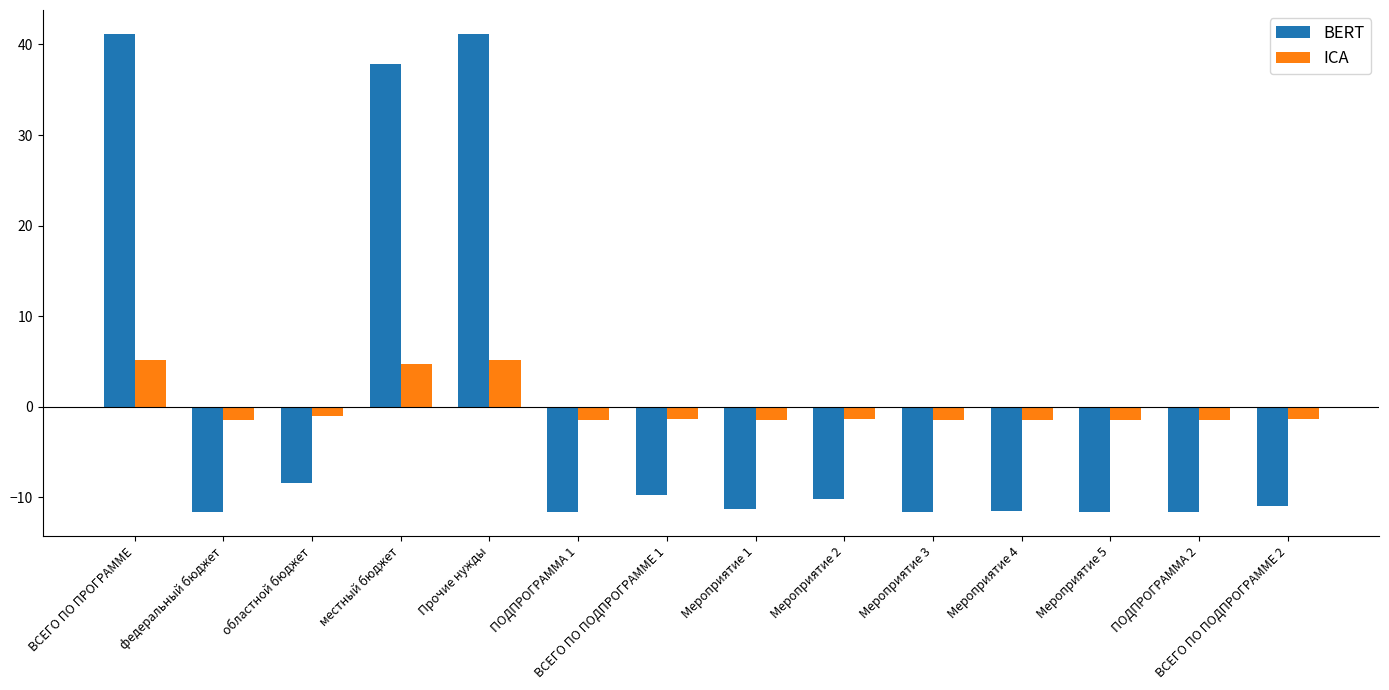

At ВСЕГО ПО ПРОГРАММЕ, list the series in order from smallest to largest.

ICA, BERT